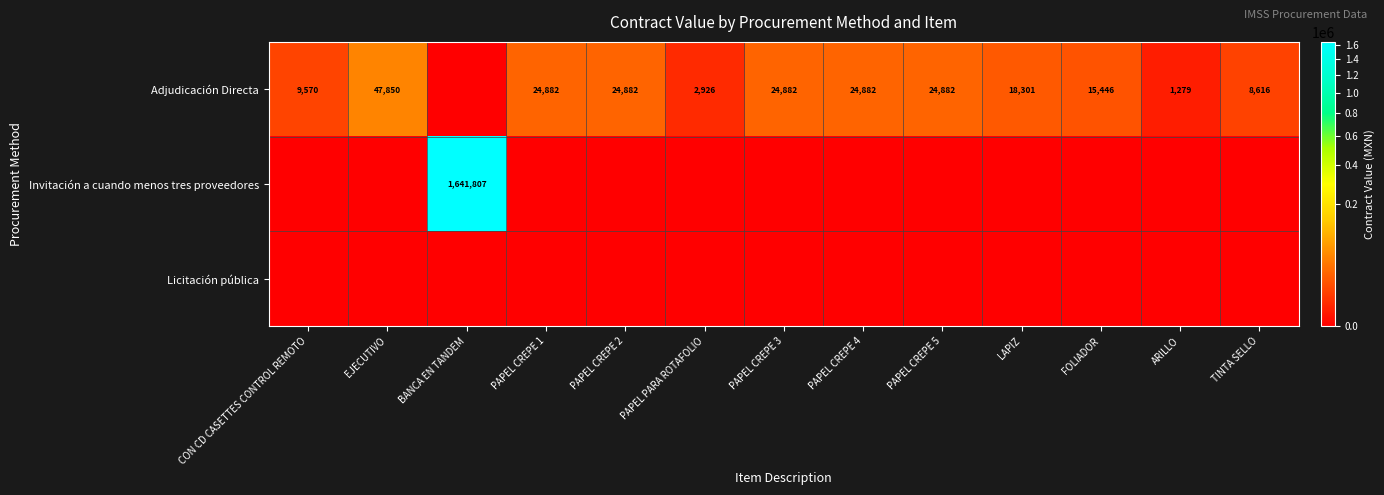

What is the sum of the Adjudicación Directa values at TINTA SELLO and CON CD CASETTES CONTROL REMOTO?

18186